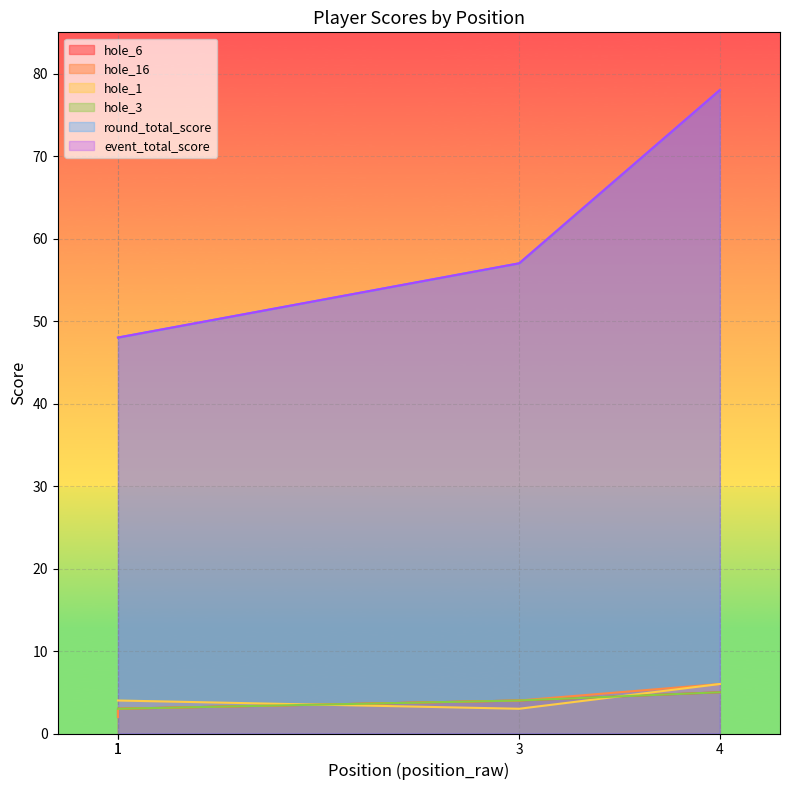

True or false: hole_1 has a value of 3 at 3.

True